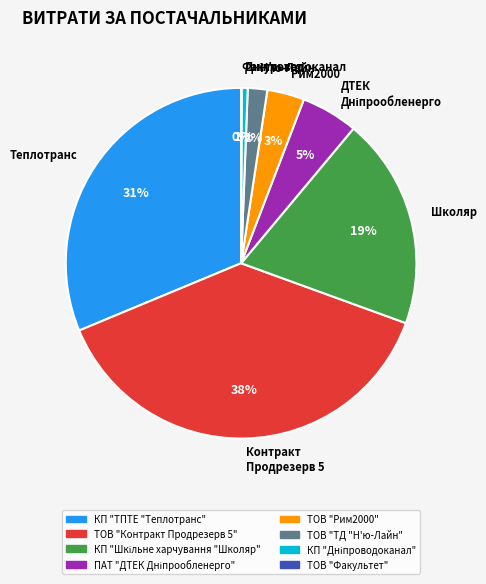

To the nearest percent, what is the average slice percentage?

12%